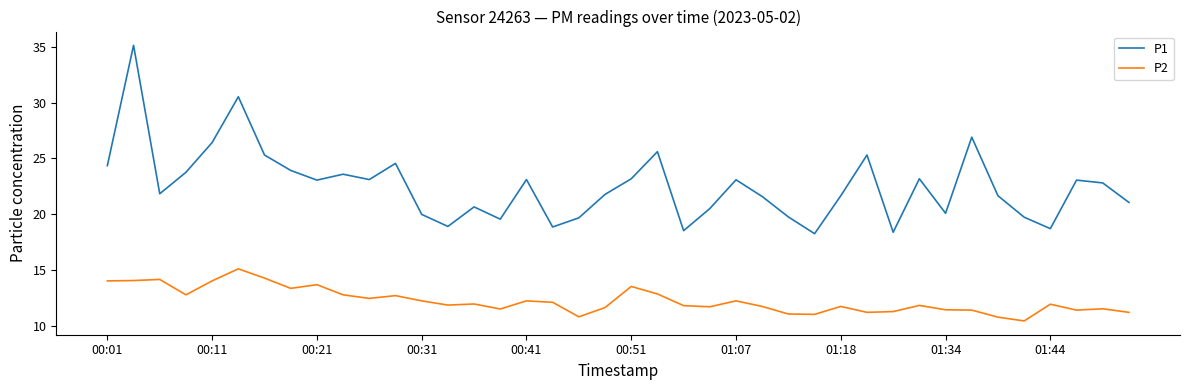

Which series has the largest total across all categories?

P1